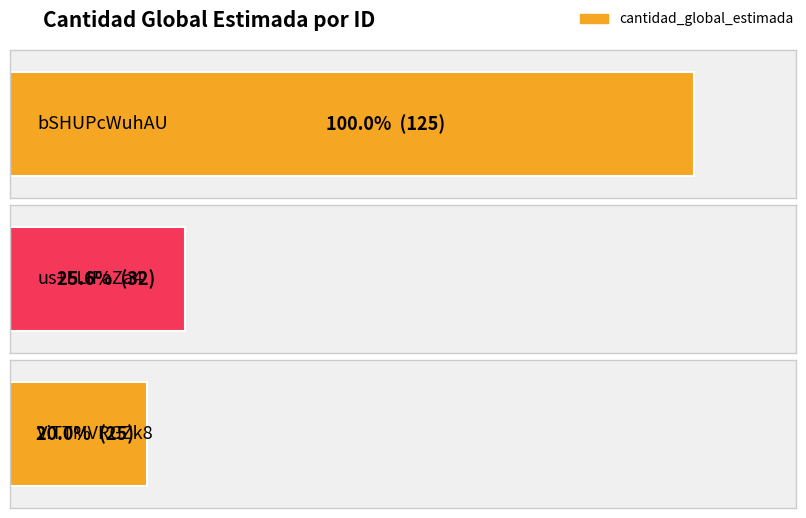

The value at us%2BFLIFaZa4%3D is 32. True or false?

True